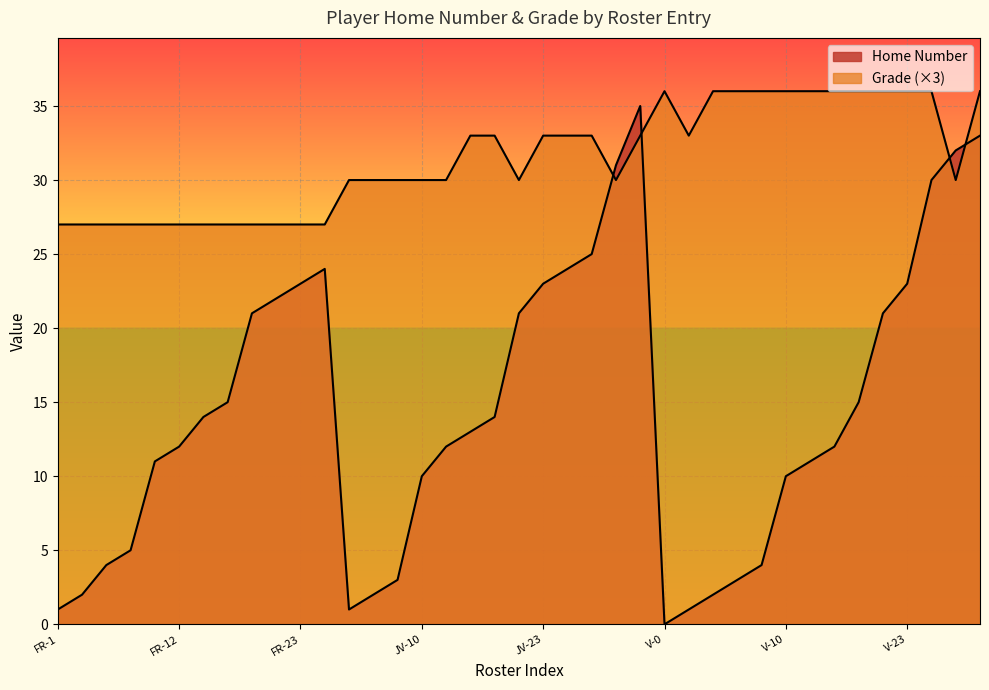

Which series changed the most between JV-24 and V-21?

Home Number